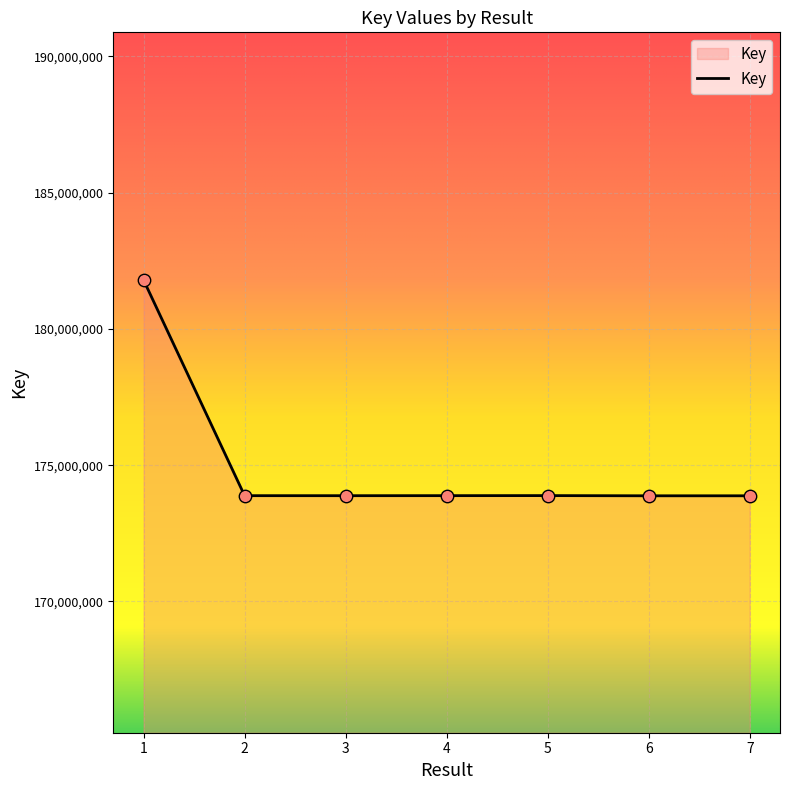

Approximately how many times larger is the value at 1 compared to 6?

1.0